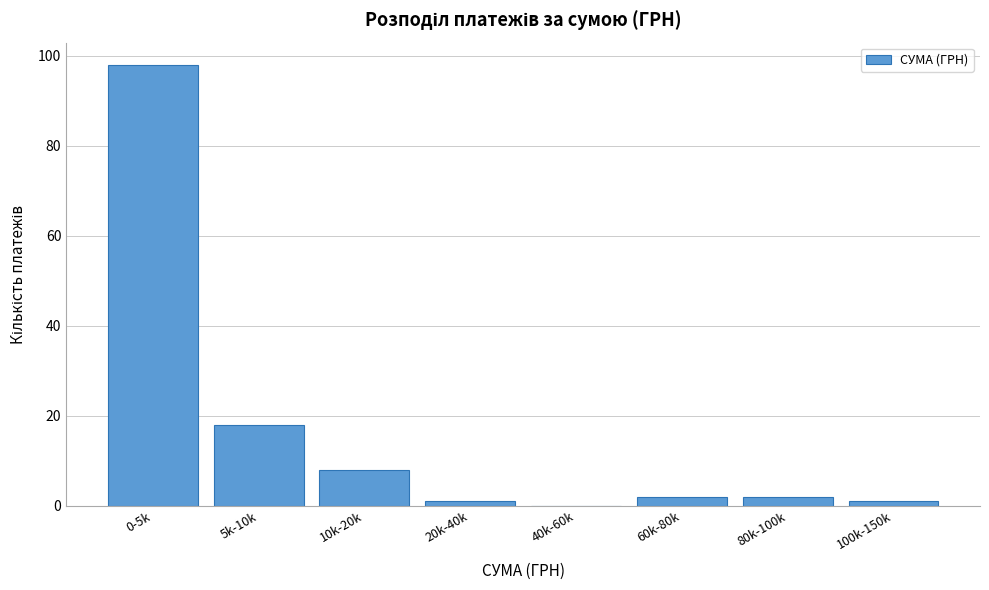

Reading right to left, what are all the values shown in this chart?

100k-150k=1	80k-100k=2	60k-80k=2	40k-60k=0	20k-40k=1	10k-20k=8	5k-10k=18	0-5k=98